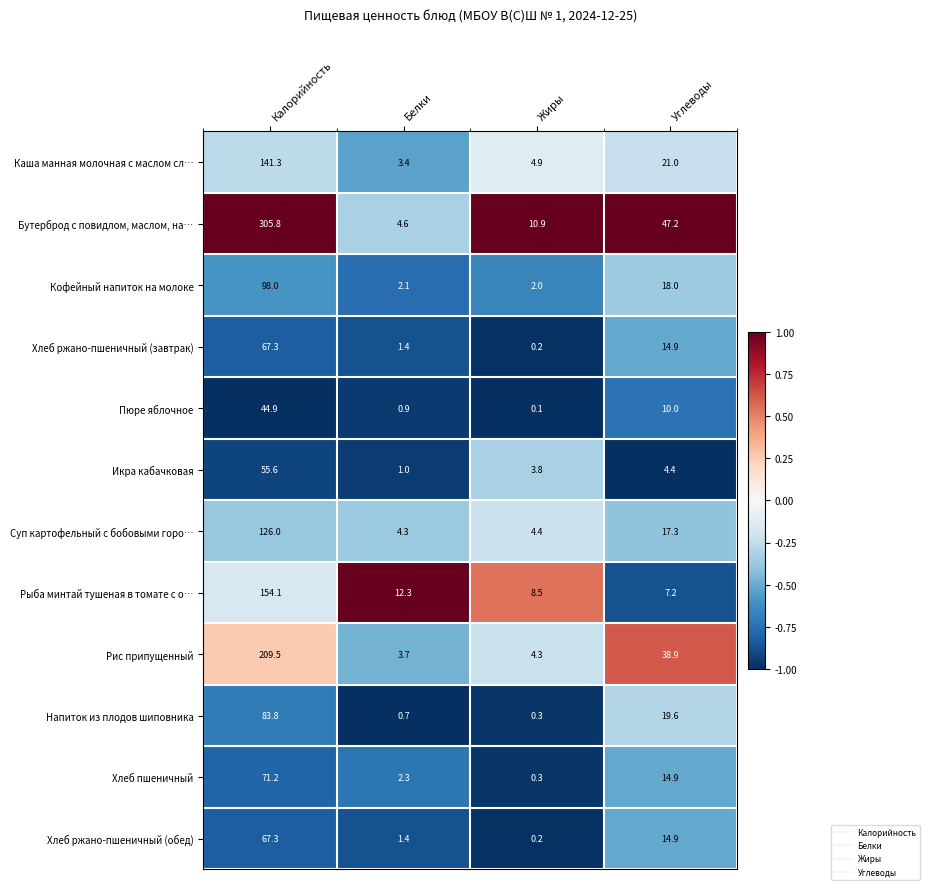

At which category does the chart reach its peak across all series?

Калорийность